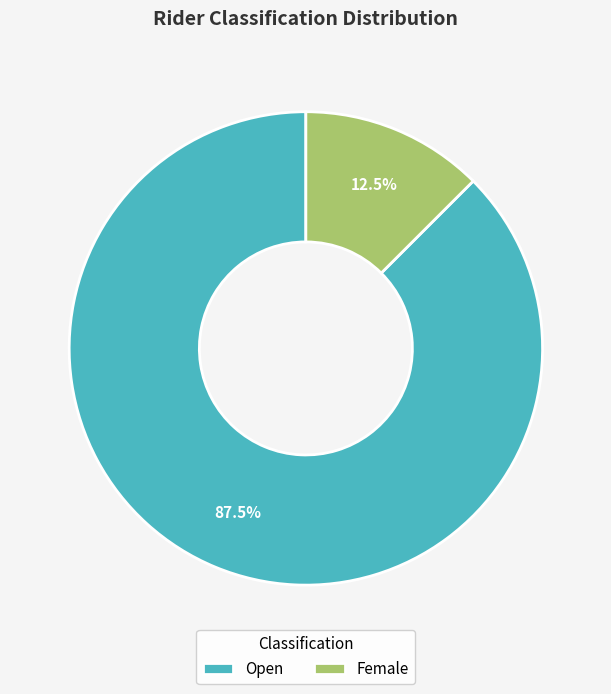

Which has a higher value, Open or Female?

Open